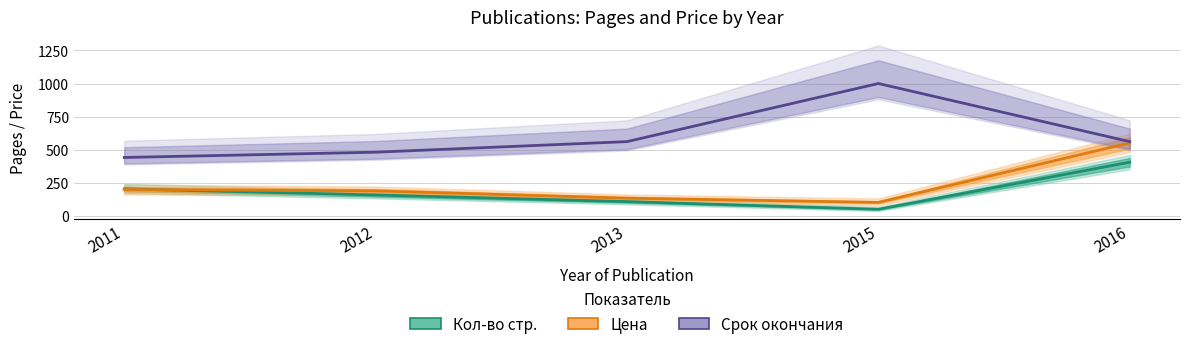

What is the difference between the Срок окончания values at 2015 and 2011?

560